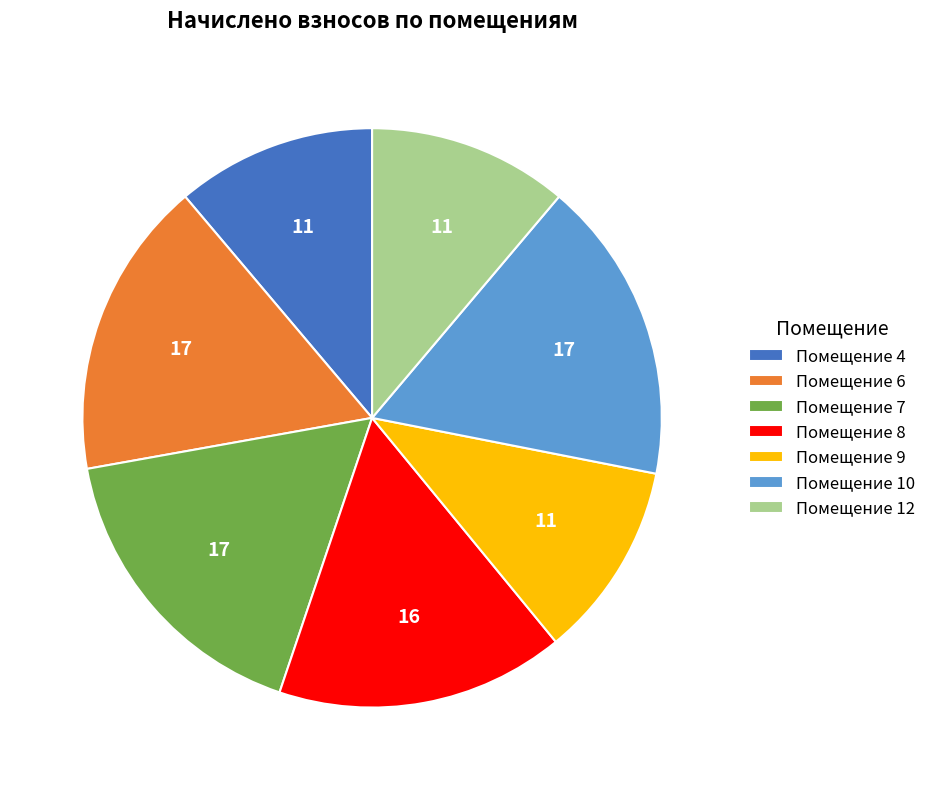

Is the sum of Помещение 12 and Помещение 10 greater than half?

No